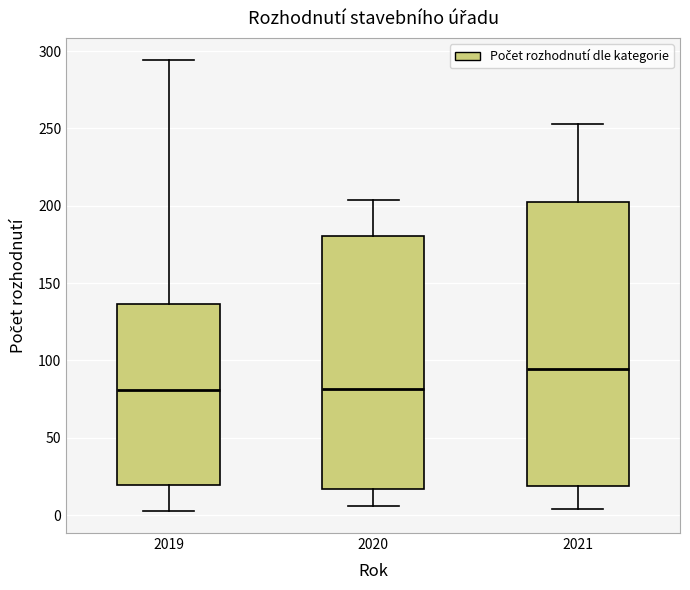

Where is the lower edge of the box at x = 2019 on the y-axis? The values are not printed on the chart, so give them approximately, as read against the axis.

20